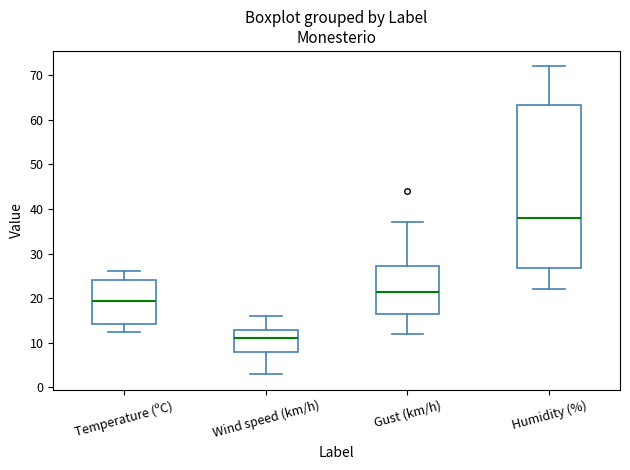

Reading left to right, read every box against the y-axis: the position of its median line, the range the box covers, and the ends of its whiskers. The values are not printed on the chart, so give them approximately, as read against the axis.

Temperature (ºC): median 19, box 14 to 24, whiskers 13 to 26
Wind speed (km/h): median 11, box 8 to 13, whiskers 3 to 16
Gust (km/h): median 22, box 17 to 27, whiskers 12 to 37
Humidity (%): median 38, box 27 to 63, whiskers 22 to 72